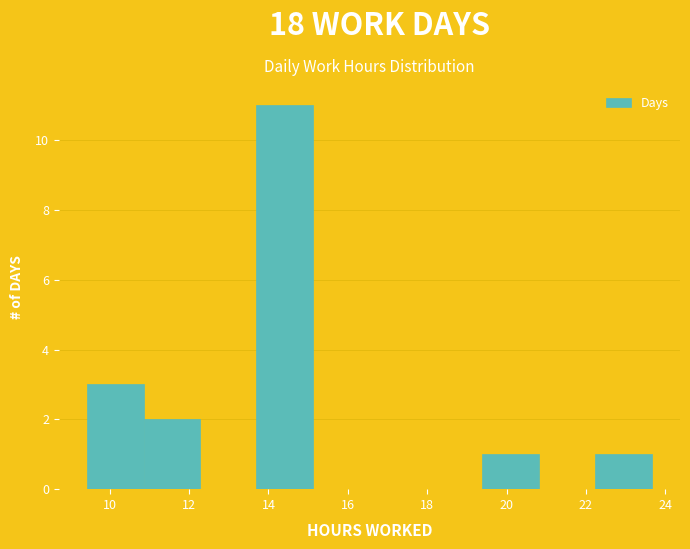

What is the height of the bar covering 10.8 to 12.2 on the x-axis? Neither the bar edges nor the heights are printed on the chart, so give them approximately, as read against the axes.

2